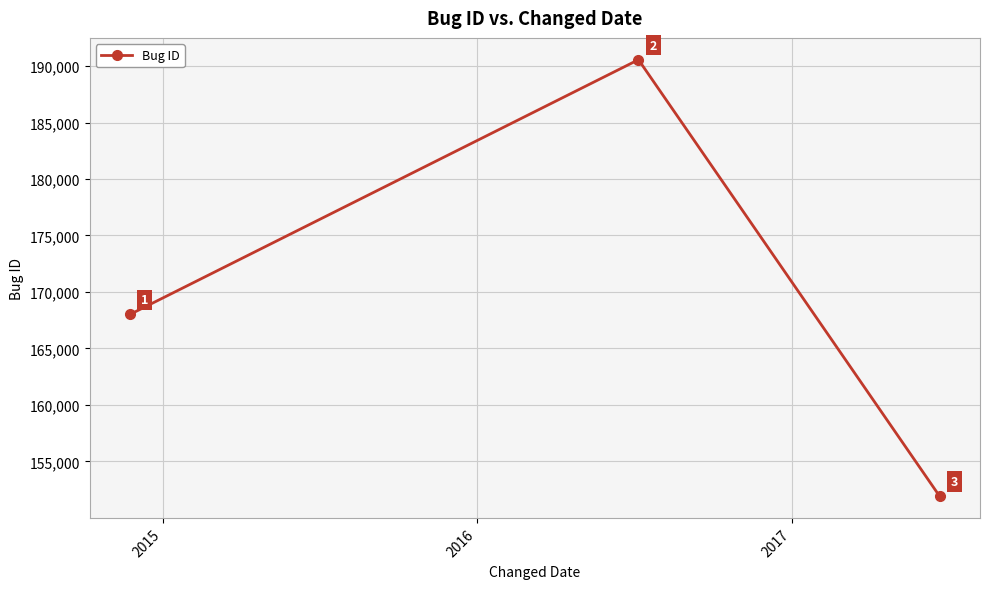

What is the minimum value shown in the chart?

151932